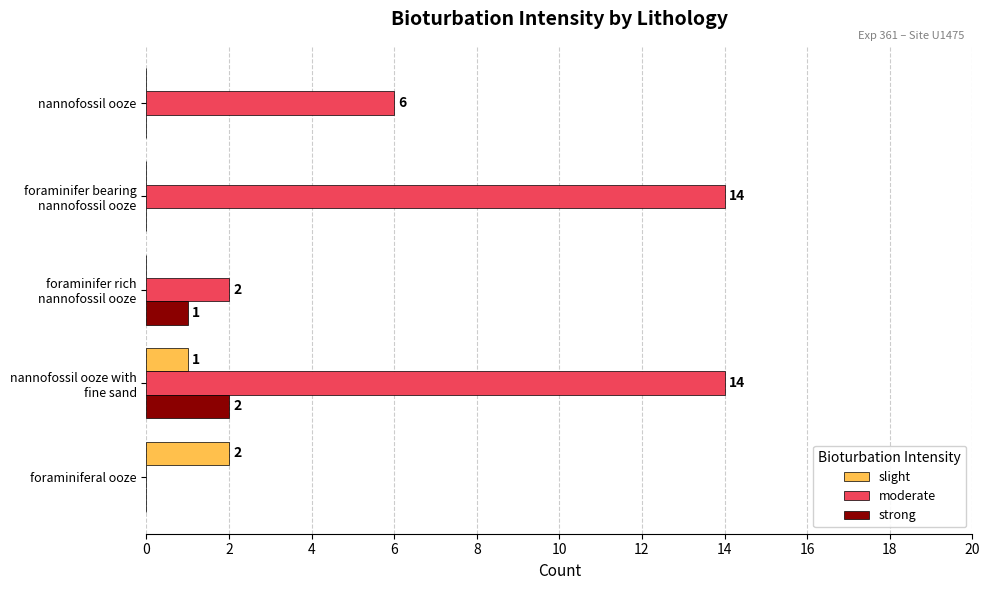

What are all the series names shown in the legend?

slight, moderate, strong